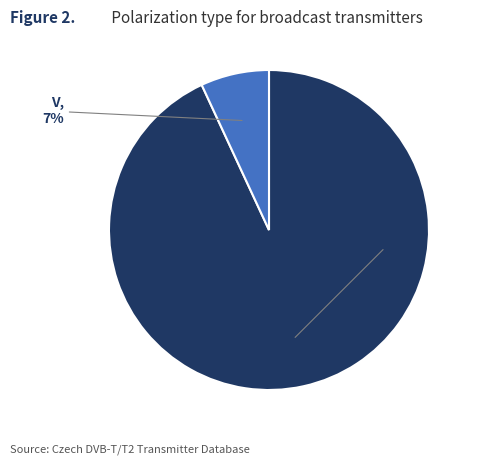

To the nearest percent, what is the average slice percentage?

50%